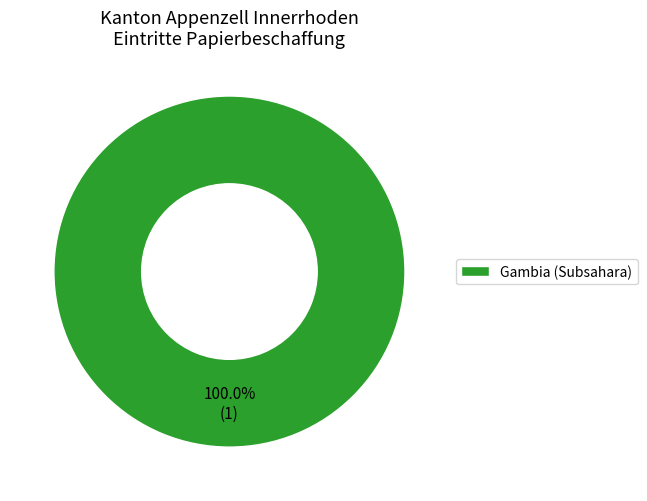

Which slice represents more than half of the pie?

Gambia (Subsahara)